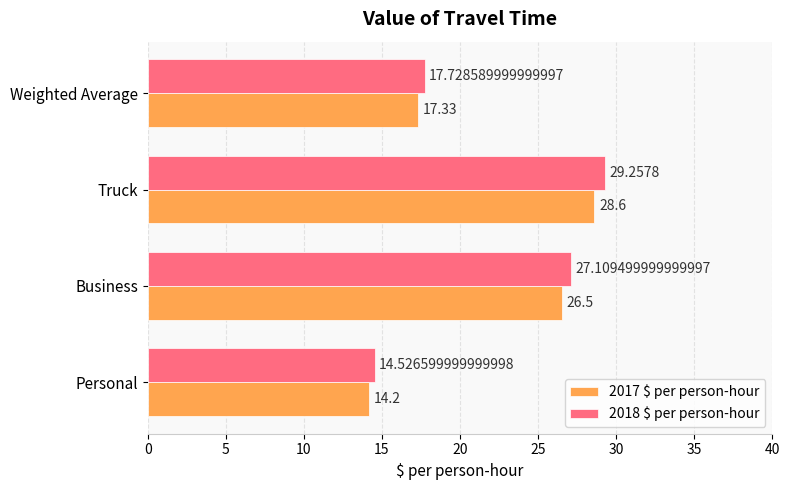

At how many categories does at least one series exceed 28?

1